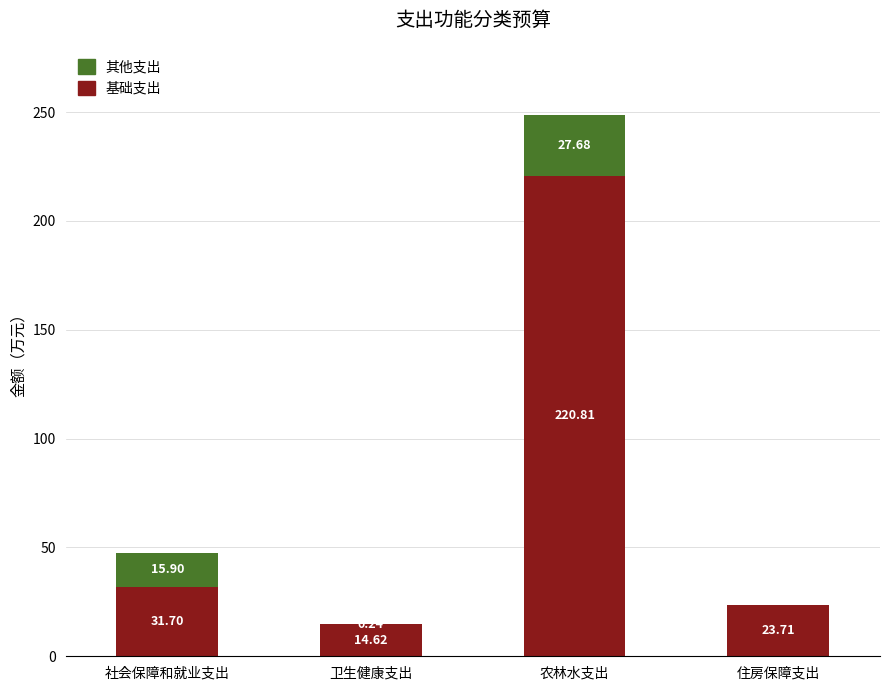

Where is 基础支出 nearest to the value 117?

社会保障和就业支出